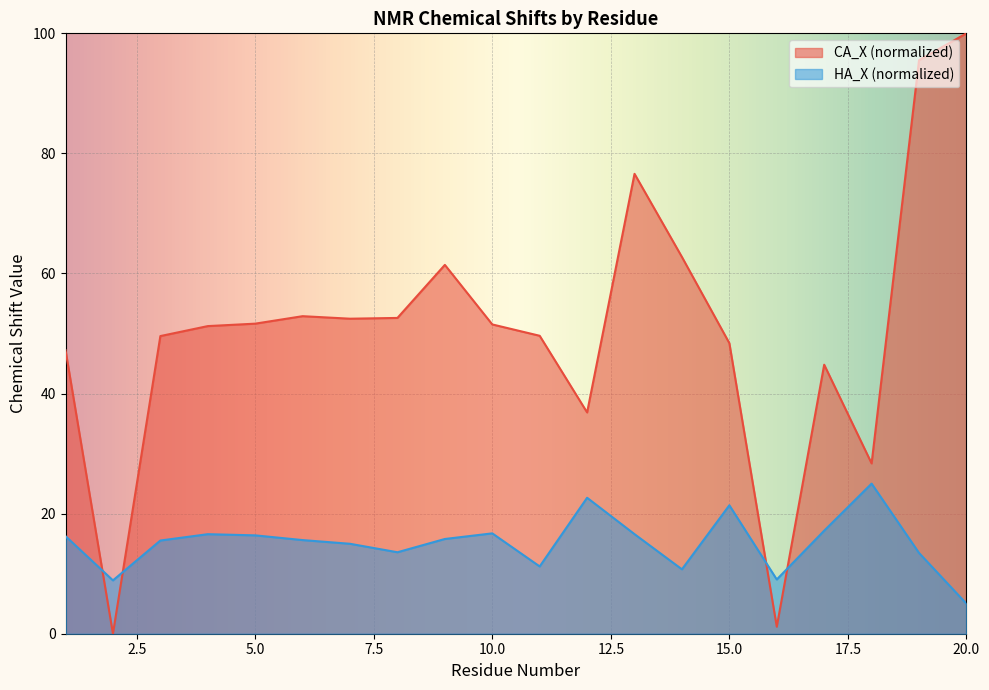

True or false: CA_X has more than 2 interior local peaks.

True